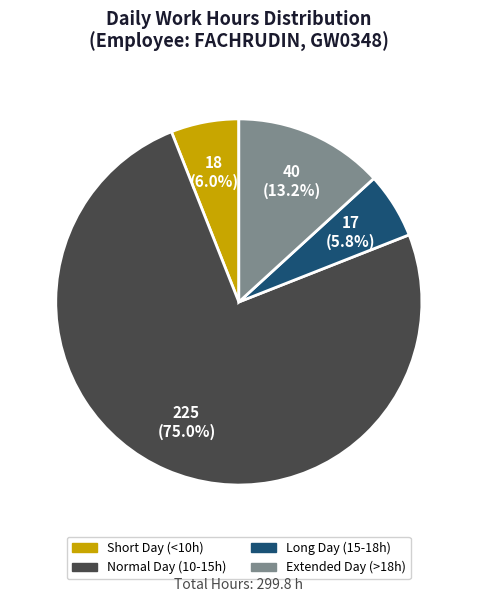

Count the number of slices in the pie.

4